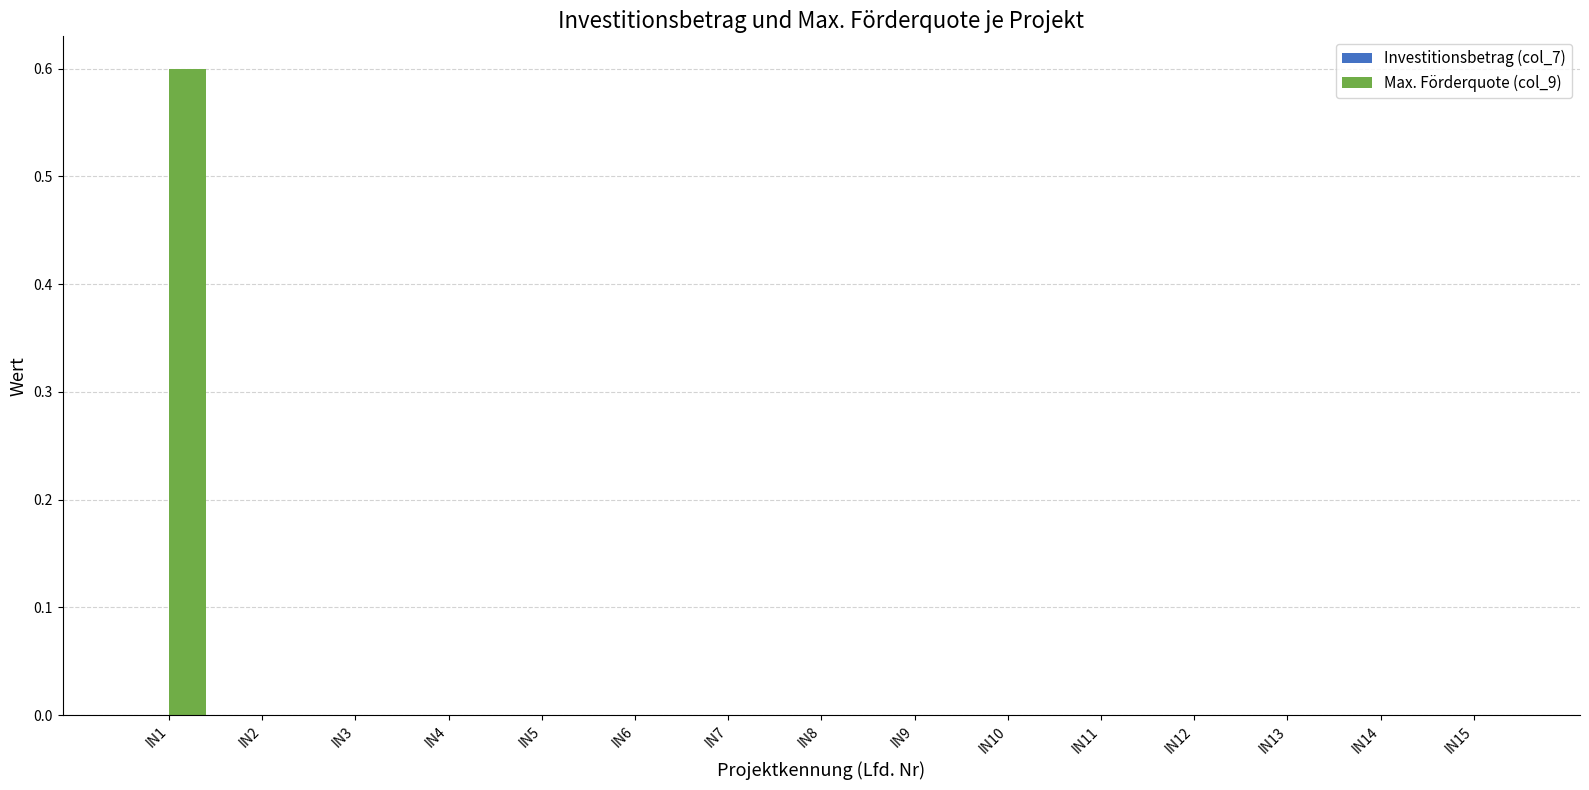

What is the sum of all values?

0.6